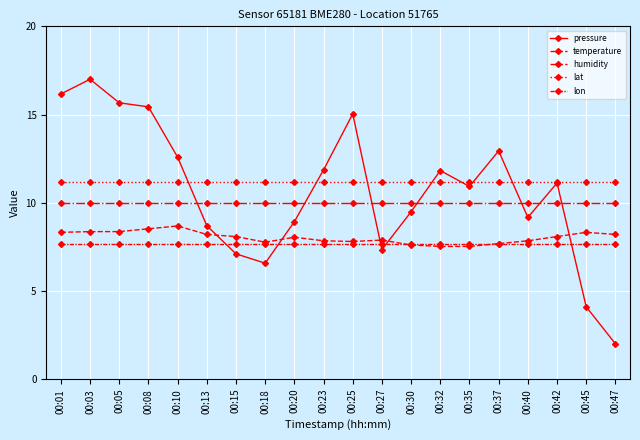

Where is the first local minimum for temperature?

00:18